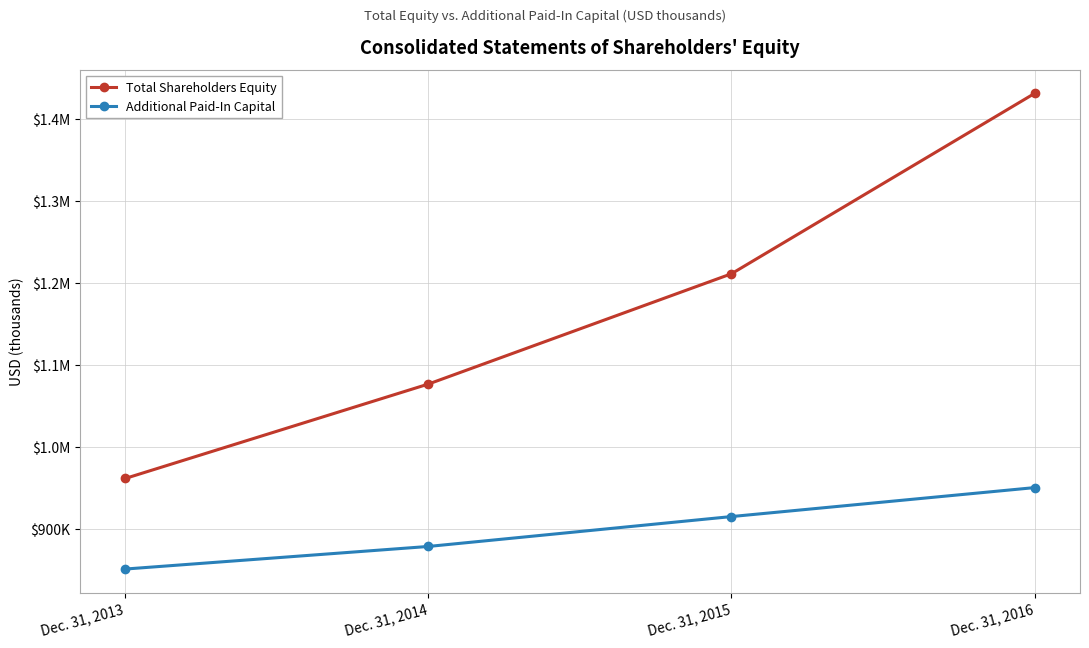

What is the average value of the Additional Paid-In Capital series?

898704